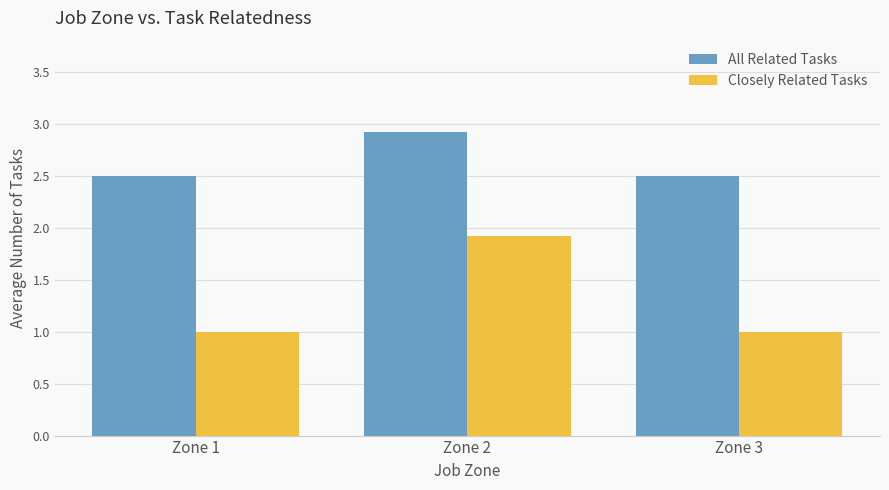

What is the minimum value shown in the chart?

1.0